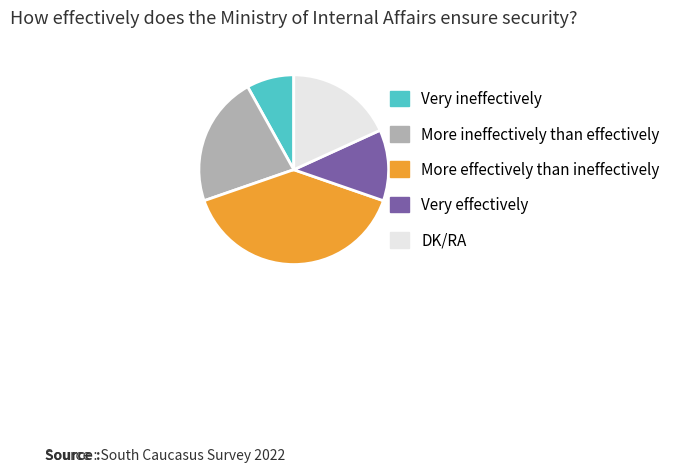

Is the sum of Very effectively and Very ineffectively greater than half?

No